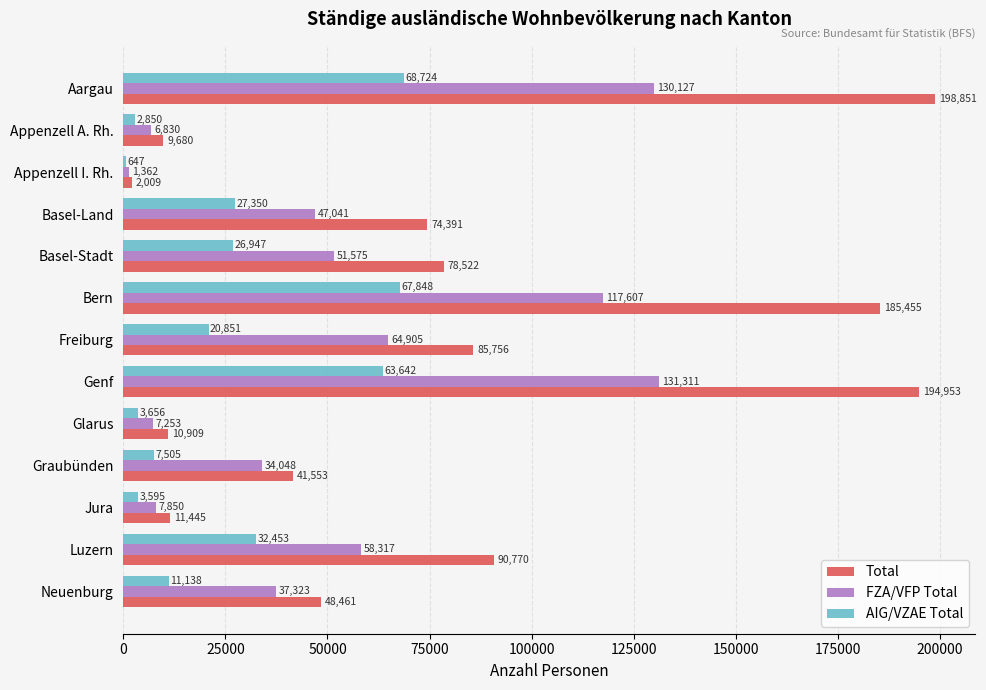

Which series has the largest range (max minus min)?

Total